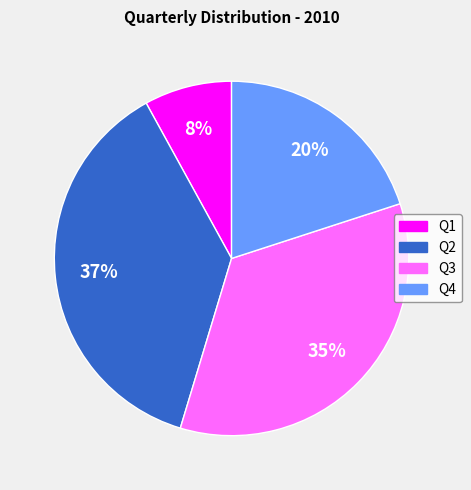

To the nearest percent, what portion does Q1 represent?

8%